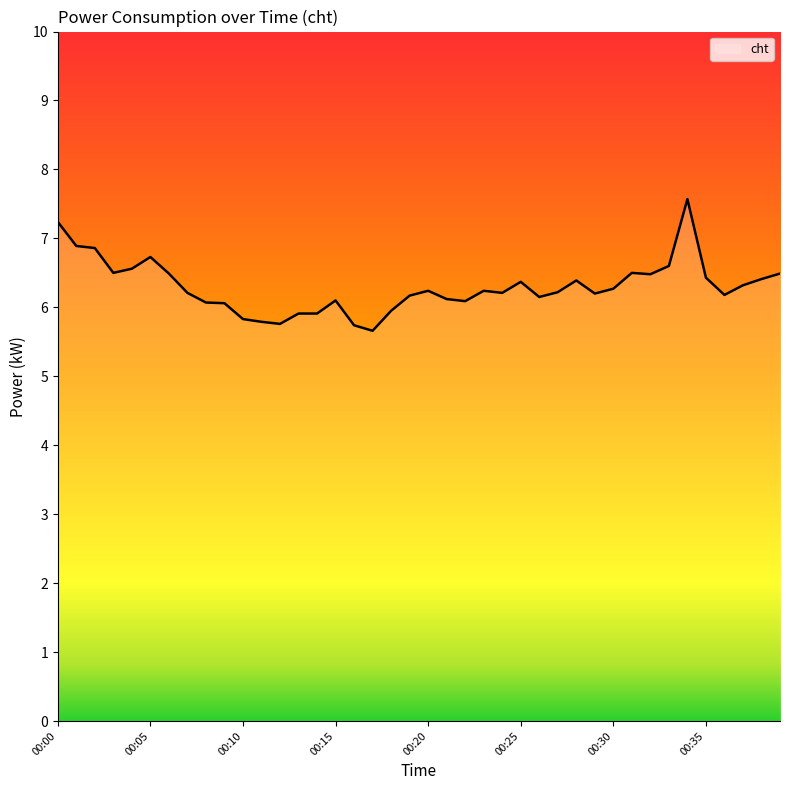

What is the smallest value displayed?

5.7